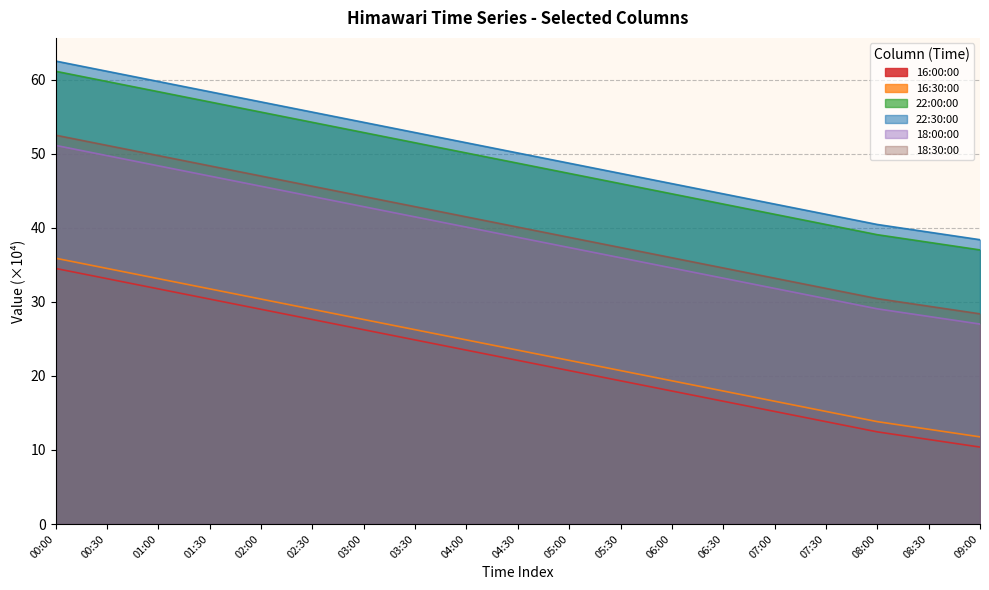

What are all the series names shown in the legend?

16:00:00, 16:30:00, 22:00:00, 22:30:00, 18:00:00, 18:30:00